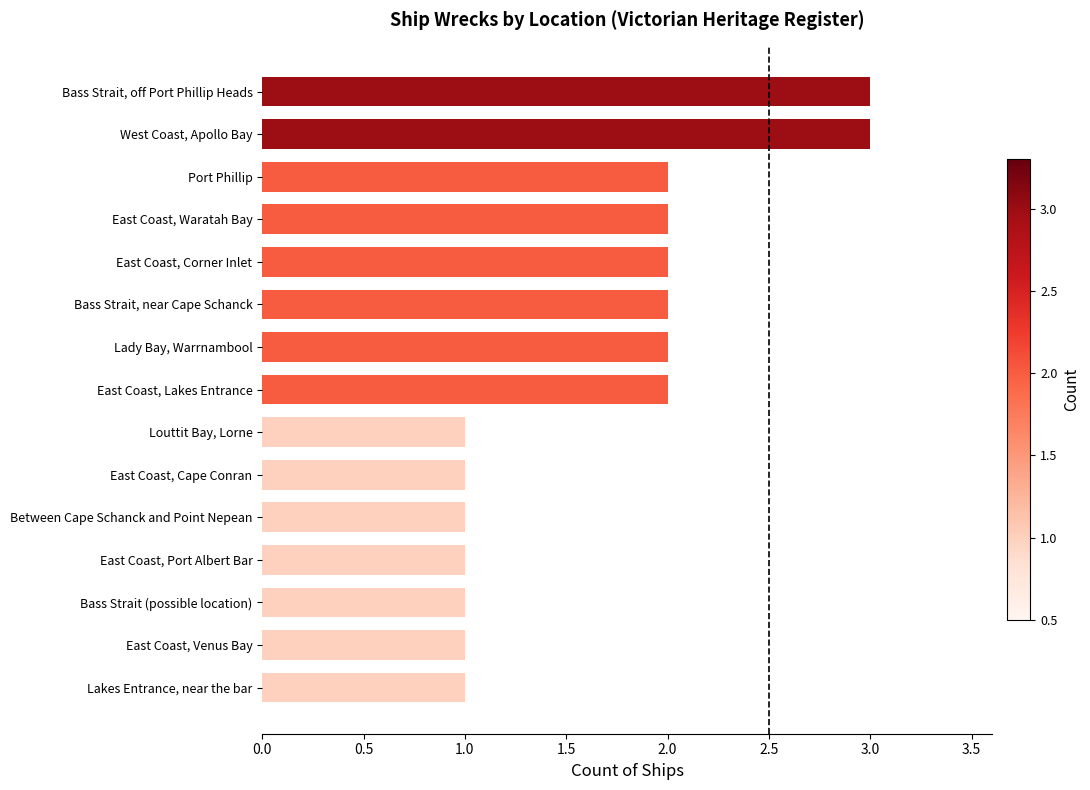

Read the value at Bass Strait, off Port Phillip Heads.

3